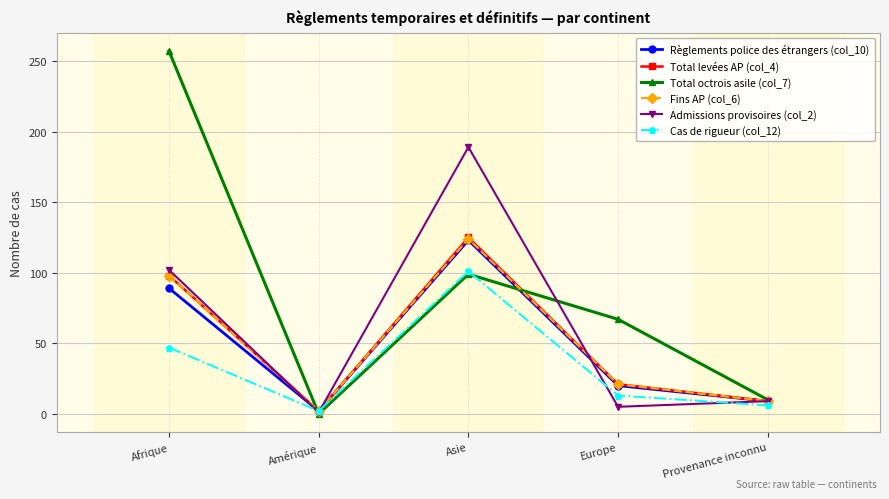

How many categories are shown in the chart?

5